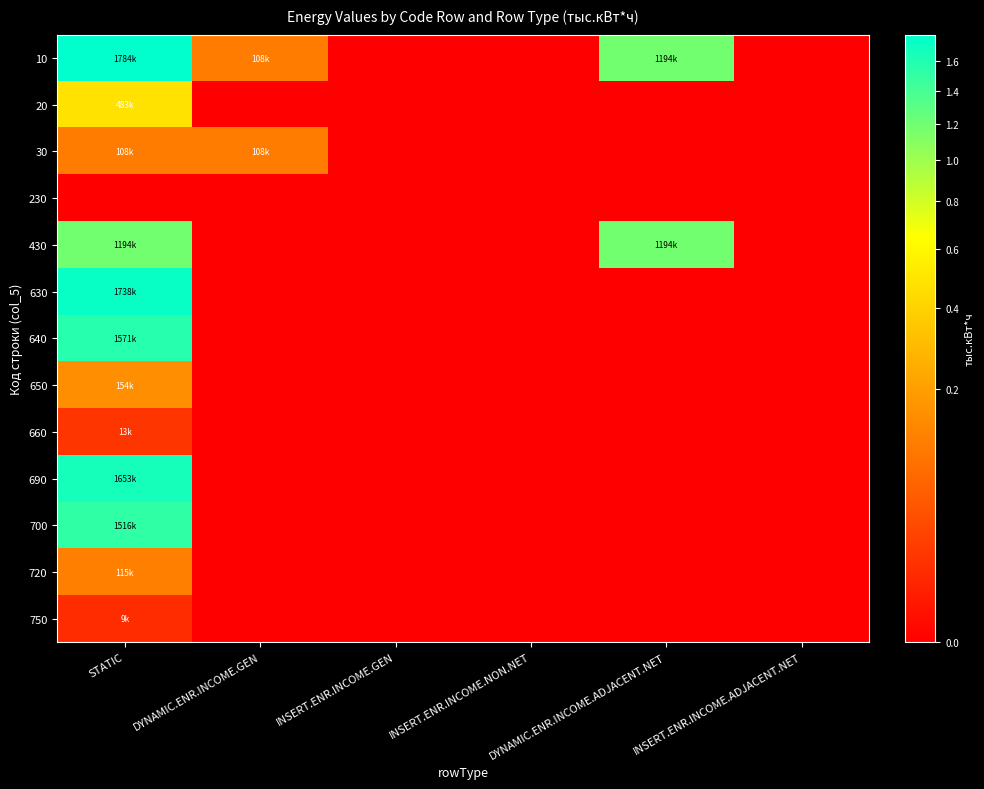

Reading left to right, what are all the values shown in this chart?

10: STATIC=1784299.9	DYNAMIC.ENR.INCOME.GEN=108056.7	INSERT.ENR.INCOME.GEN=0.0	INSERT.ENR.INCOME.NON.NET=0.0	DYNAMIC.ENR.INCOME.ADJACENT.NET=1193643.5	INSERT.ENR.INCOME.ADJACENT.NET=0.0
20: STATIC=482599.7	DYNAMIC.ENR.INCOME.GEN=0.0	INSERT.ENR.INCOME.GEN=0.0	INSERT.ENR.INCOME.NON.NET=0.0	DYNAMIC.ENR.INCOME.ADJACENT.NET=0.0	INSERT.ENR.INCOME.ADJACENT.NET=0.0
30: STATIC=108056.7	DYNAMIC.ENR.INCOME.GEN=108056.7	INSERT.ENR.INCOME.GEN=0.0	INSERT.ENR.INCOME.NON.NET=0.0	DYNAMIC.ENR.INCOME.ADJACENT.NET=0.0	INSERT.ENR.INCOME.ADJACENT.NET=0.0
230: STATIC=0.0	DYNAMIC.ENR.INCOME.GEN=0.0	INSERT.ENR.INCOME.GEN=0.0	INSERT.ENR.INCOME.NON.NET=0.0	DYNAMIC.ENR.INCOME.ADJACENT.NET=0.0	INSERT.ENR.INCOME.ADJACENT.NET=0.0
430: STATIC=1193643.5	DYNAMIC.ENR.INCOME.GEN=0.0	INSERT.ENR.INCOME.GEN=0.0	INSERT.ENR.INCOME.NON.NET=0.0	DYNAMIC.ENR.INCOME.ADJACENT.NET=1193643.5	INSERT.ENR.INCOME.ADJACENT.NET=0.0
630: STATIC=1738067.3	DYNAMIC.ENR.INCOME.GEN=0.0	INSERT.ENR.INCOME.GEN=0.0	INSERT.ENR.INCOME.NON.NET=0.0	DYNAMIC.ENR.INCOME.ADJACENT.NET=0.0	INSERT.ENR.INCOME.ADJACENT.NET=0.0
640: STATIC=1571087.3	DYNAMIC.ENR.INCOME.GEN=0.0	INSERT.ENR.INCOME.GEN=0.0	INSERT.ENR.INCOME.NON.NET=0.0	DYNAMIC.ENR.INCOME.ADJACENT.NET=0.0	INSERT.ENR.INCOME.ADJACENT.NET=0.0
650: STATIC=153638.3	DYNAMIC.ENR.INCOME.GEN=0.0	INSERT.ENR.INCOME.GEN=0.0	INSERT.ENR.INCOME.NON.NET=0.0	DYNAMIC.ENR.INCOME.ADJACENT.NET=0.0	INSERT.ENR.INCOME.ADJACENT.NET=0.0
660: STATIC=13341.6	DYNAMIC.ENR.INCOME.GEN=0.0	INSERT.ENR.INCOME.GEN=0.0	INSERT.ENR.INCOME.NON.NET=0.0	DYNAMIC.ENR.INCOME.ADJACENT.NET=0.0	INSERT.ENR.INCOME.ADJACENT.NET=0.0
690: STATIC=1653341.7	DYNAMIC.ENR.INCOME.GEN=0.0	INSERT.ENR.INCOME.GEN=0.0	INSERT.ENR.INCOME.NON.NET=0.0	DYNAMIC.ENR.INCOME.ADJACENT.NET=0.0	INSERT.ENR.INCOME.ADJACENT.NET=0.0
700: STATIC=1515693.0	DYNAMIC.ENR.INCOME.GEN=0.0	INSERT.ENR.INCOME.GEN=0.0	INSERT.ENR.INCOME.NON.NET=0.0	DYNAMIC.ENR.INCOME.ADJACENT.NET=0.0	INSERT.ENR.INCOME.ADJACENT.NET=0.0
720: STATIC=114567.6	DYNAMIC.ENR.INCOME.GEN=0.0	INSERT.ENR.INCOME.GEN=0.0	INSERT.ENR.INCOME.NON.NET=0.0	DYNAMIC.ENR.INCOME.ADJACENT.NET=0.0	INSERT.ENR.INCOME.ADJACENT.NET=0.0
750: STATIC=8556.0	DYNAMIC.ENR.INCOME.GEN=0.0	INSERT.ENR.INCOME.GEN=0.0	INSERT.ENR.INCOME.NON.NET=0.0	DYNAMIC.ENR.INCOME.ADJACENT.NET=0.0	INSERT.ENR.INCOME.ADJACENT.NET=0.0